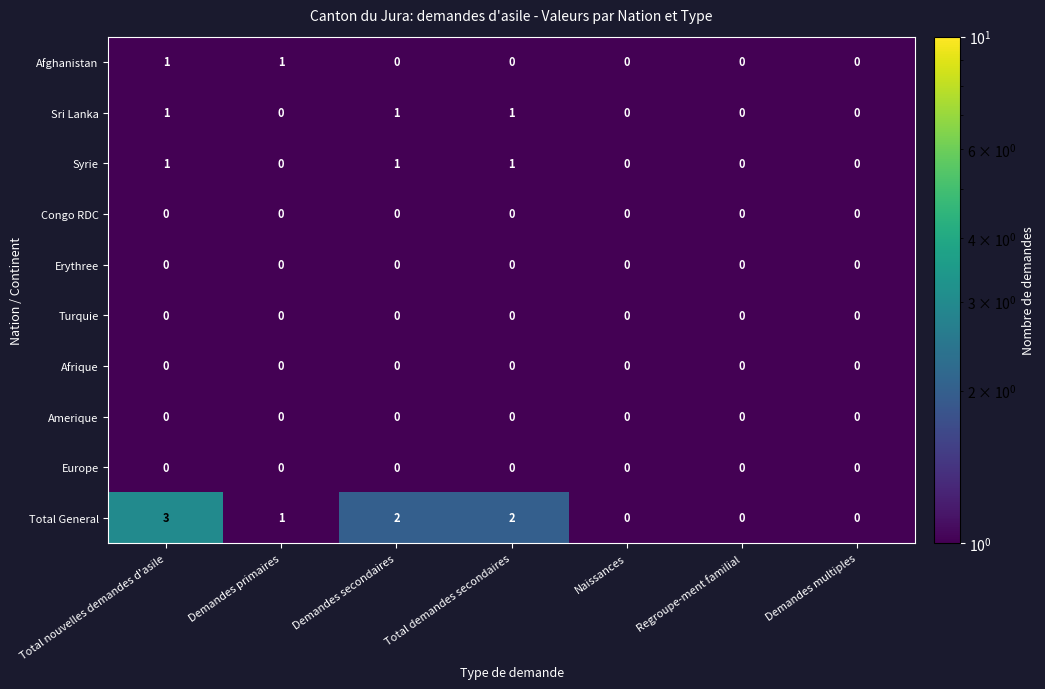

What is the maximum value shown in the chart?

3